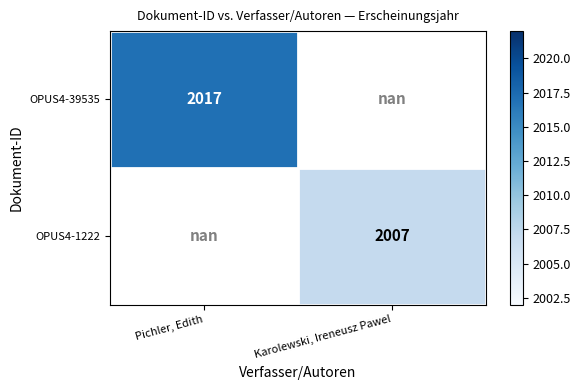

Which label corresponds to the largest value in the chart?

Pichler, Edith